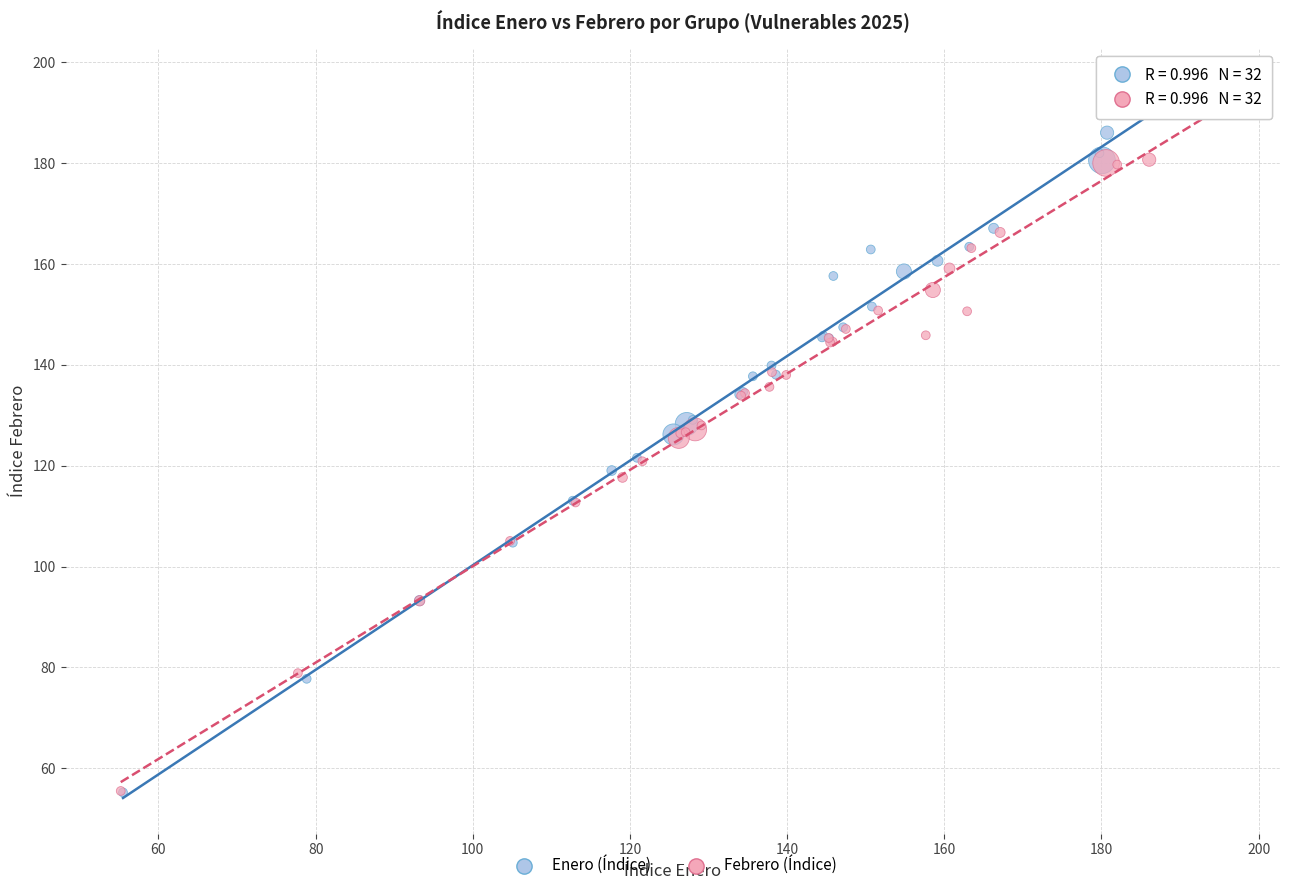

What are all the series names shown in the legend?

Enero (Índice), Febrero (Índice)